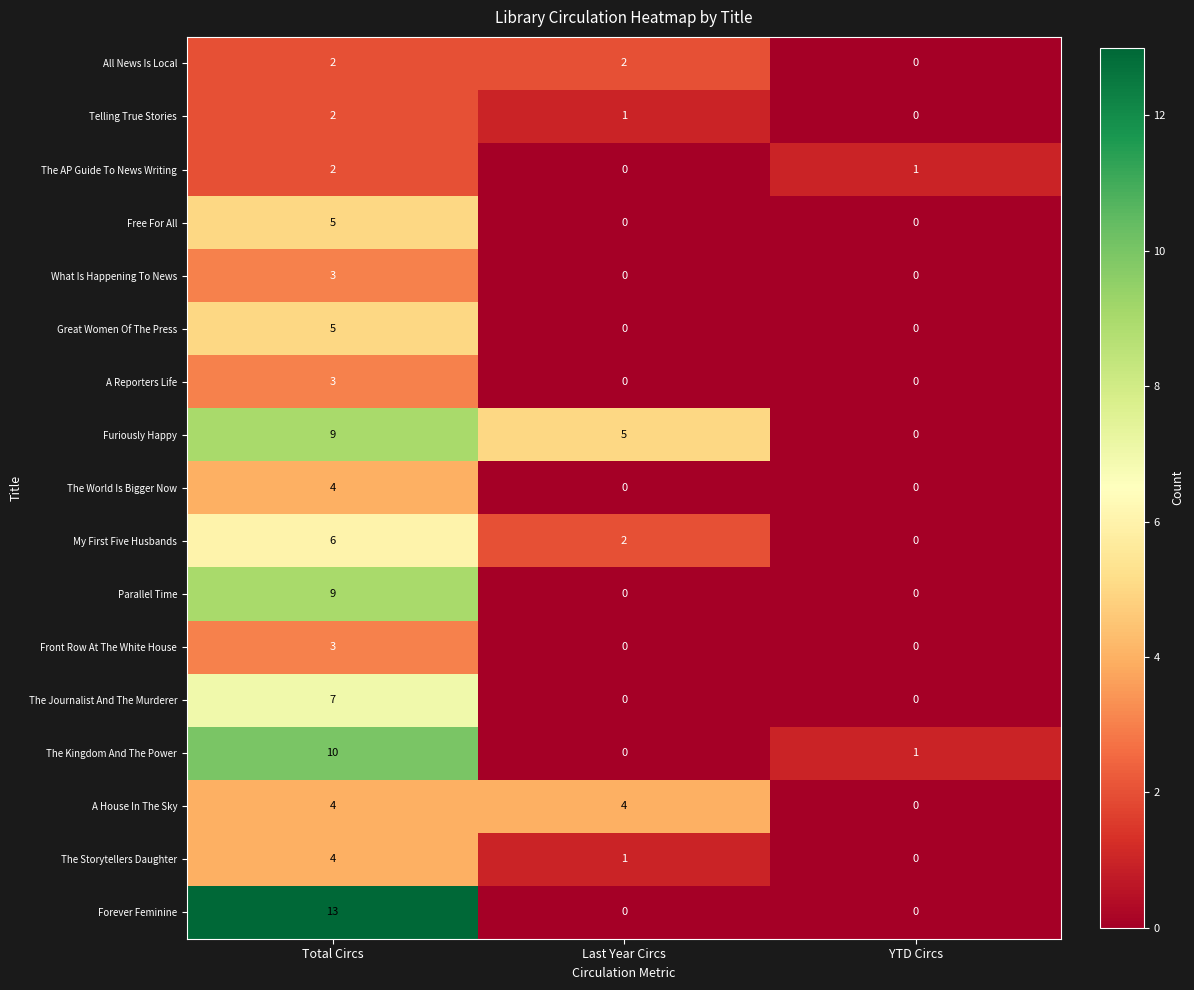

At which label does Telling True Stories first exceed 1?

Total Circs